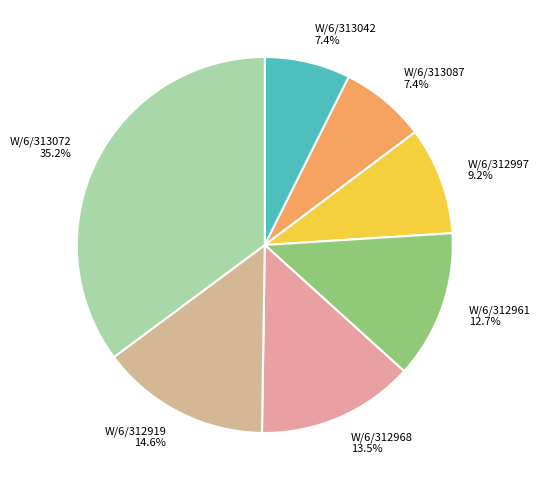

To the nearest percent, what is the average slice percentage?

14%